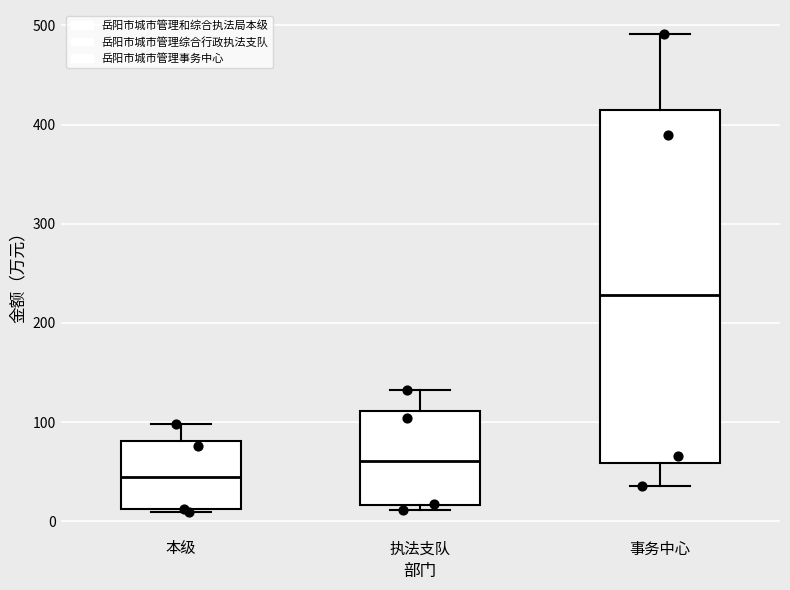

Where does the upper whisker of the box for 执法支队 end on the y-axis? The values are not printed on the chart, so give them approximately, as read against the axis.

130